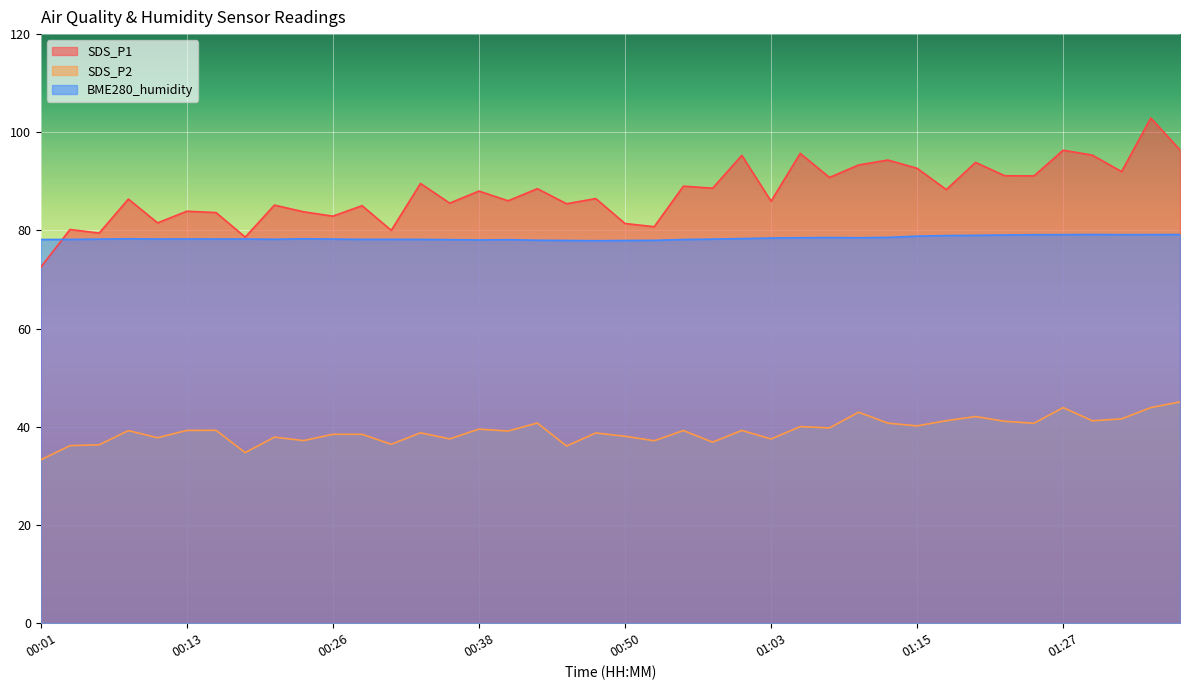

What is the greatest value displayed?

102.9